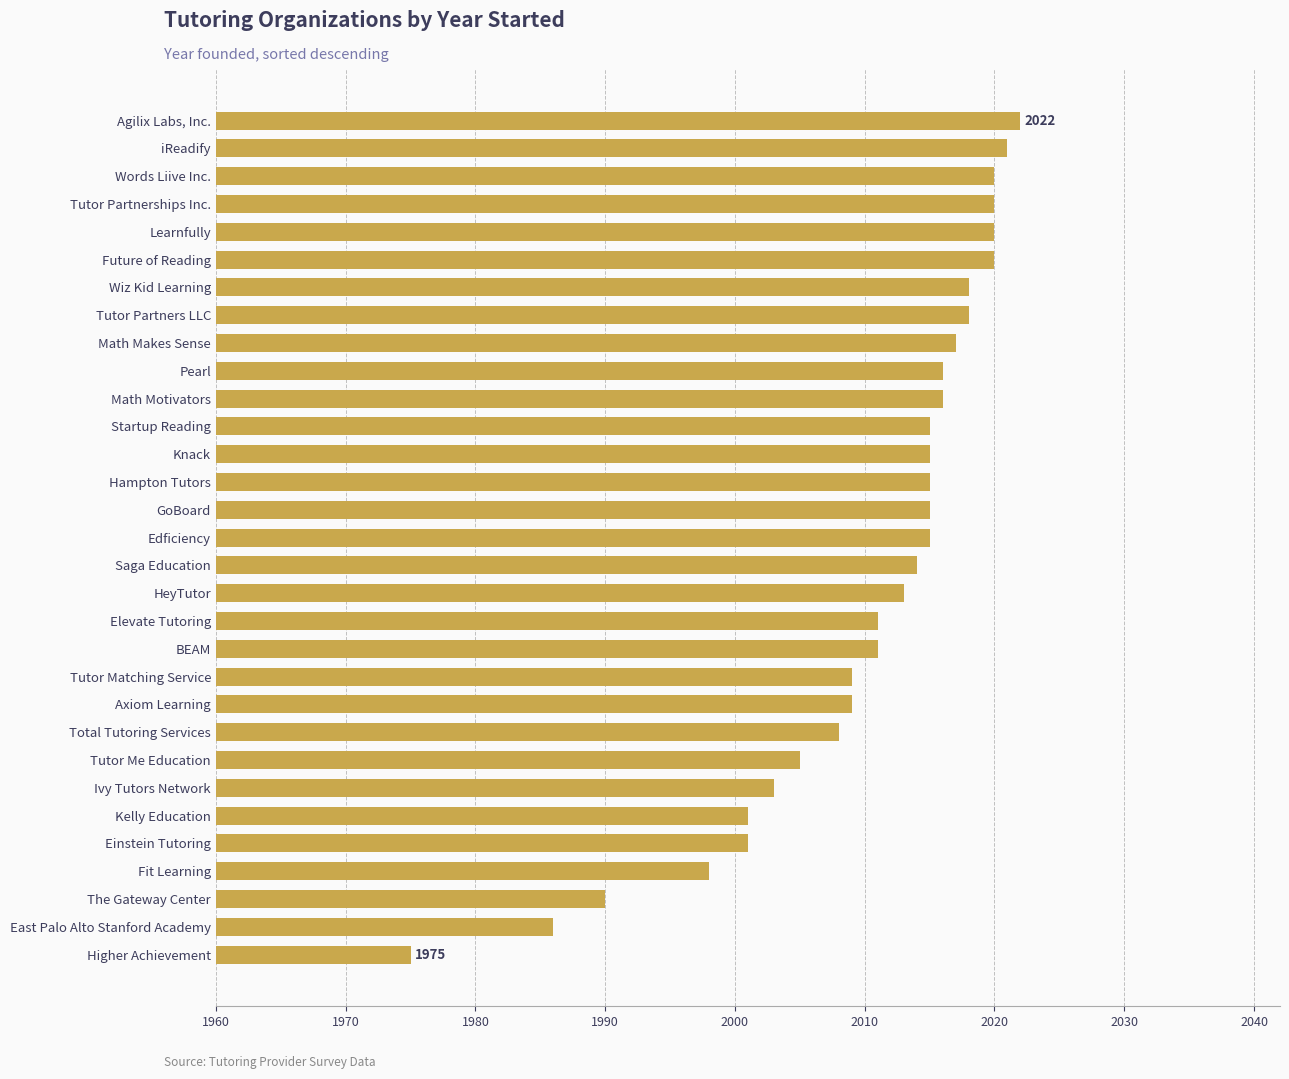

Read the value at Einstein Tutoring.

2001